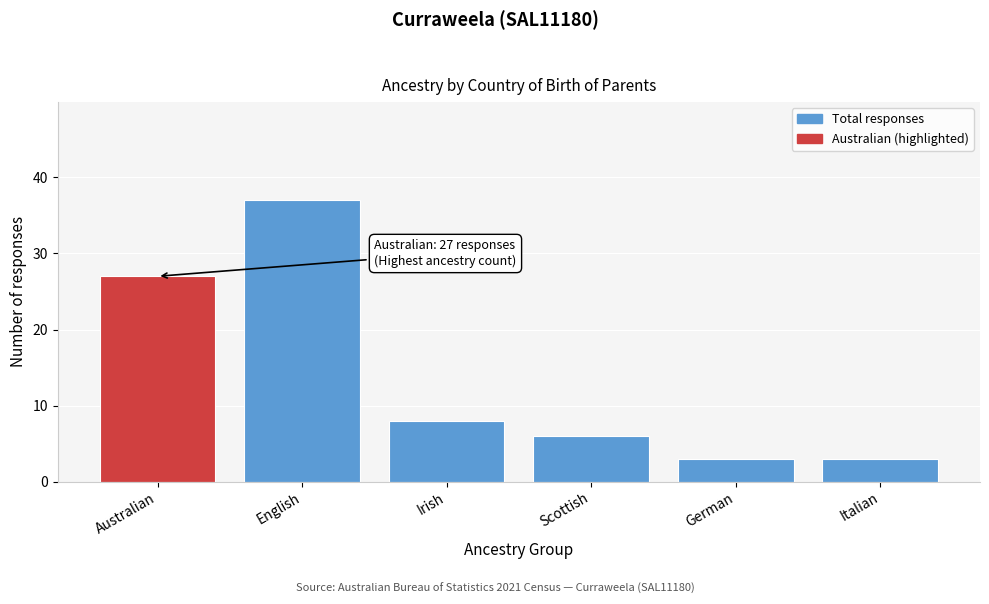

Reading left to right, transcribe all the data shown in this chart.

27	37	8	6	3	3